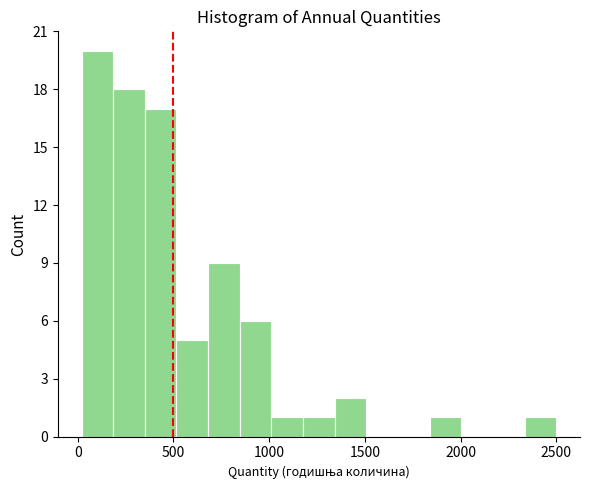

Read against the x-axis, roughly where is the centre of the tallest bar?

100